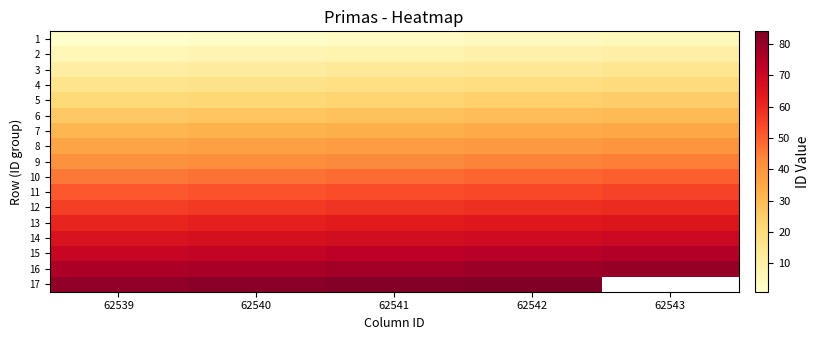

What is the minimum value shown in the chart?

1.0